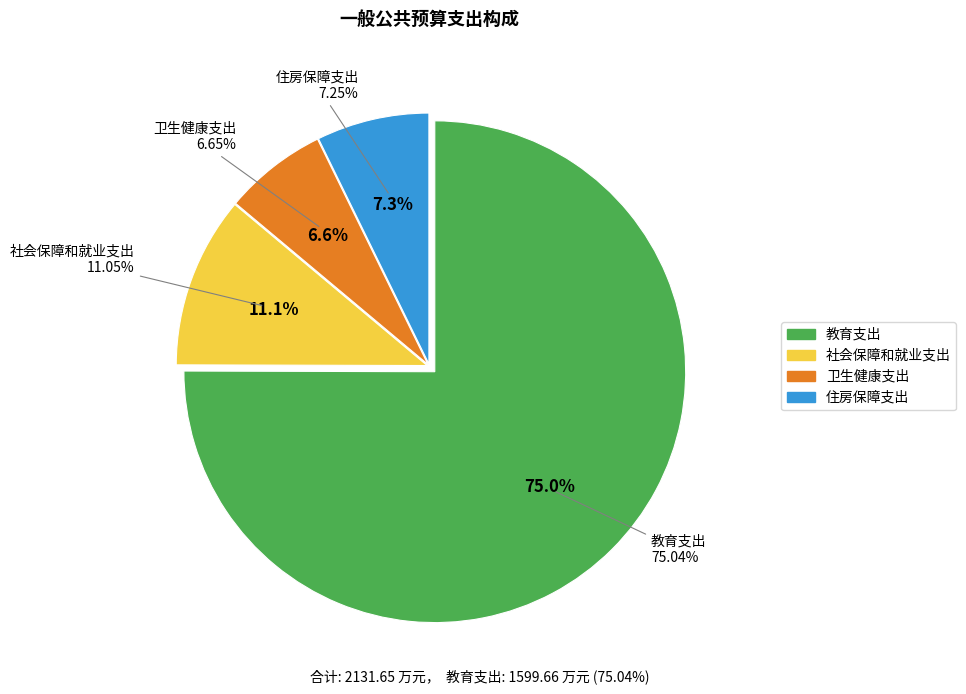

The 住房保障支出 slice represents 7% of the pie. True or false?

True